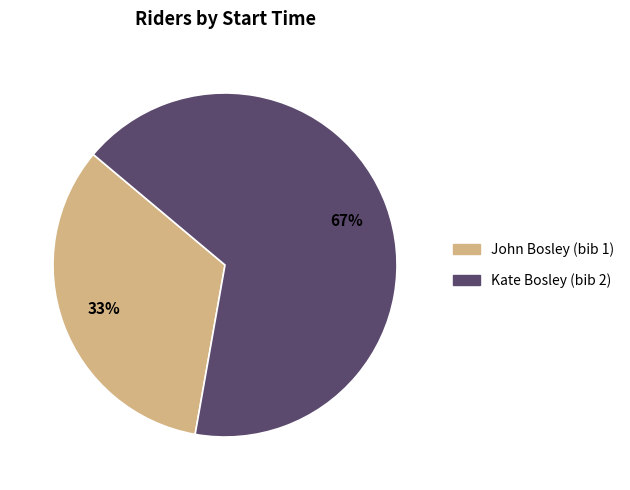

The Kate Bosley (bib 2) slice represents 73% of the pie. True or false?

False